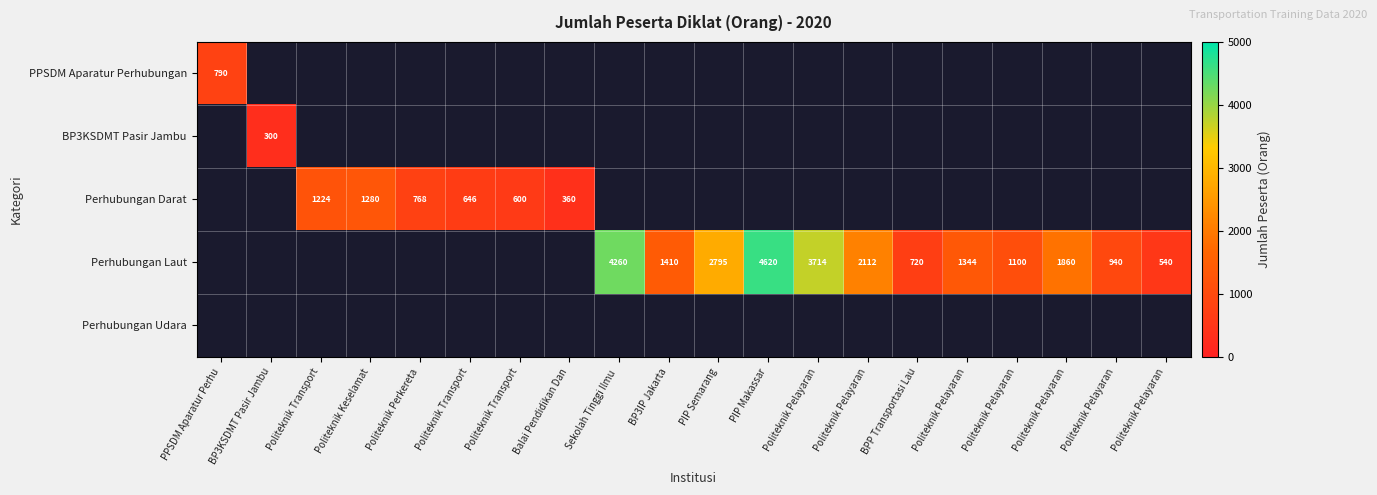

How many values in Perhubungan Laut are above zero?

12